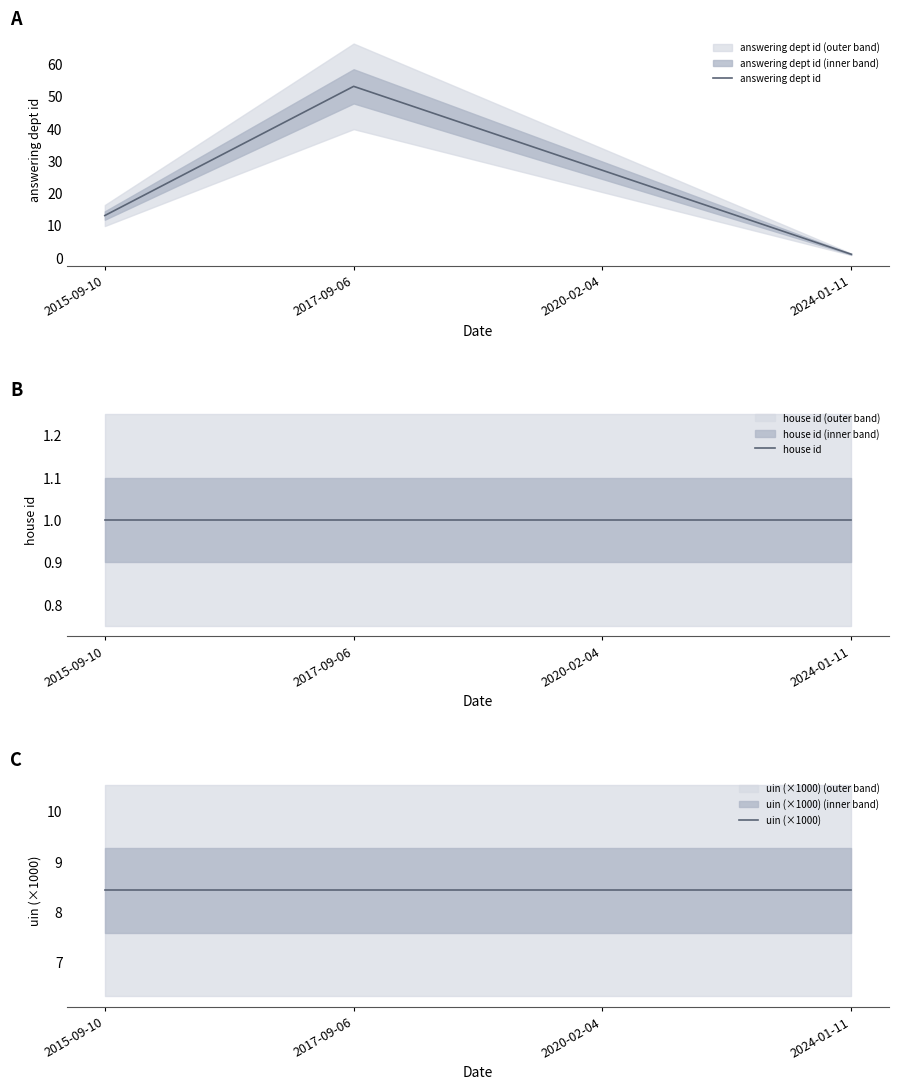

What is the value of the house id point at the 1st from the left?

1.0